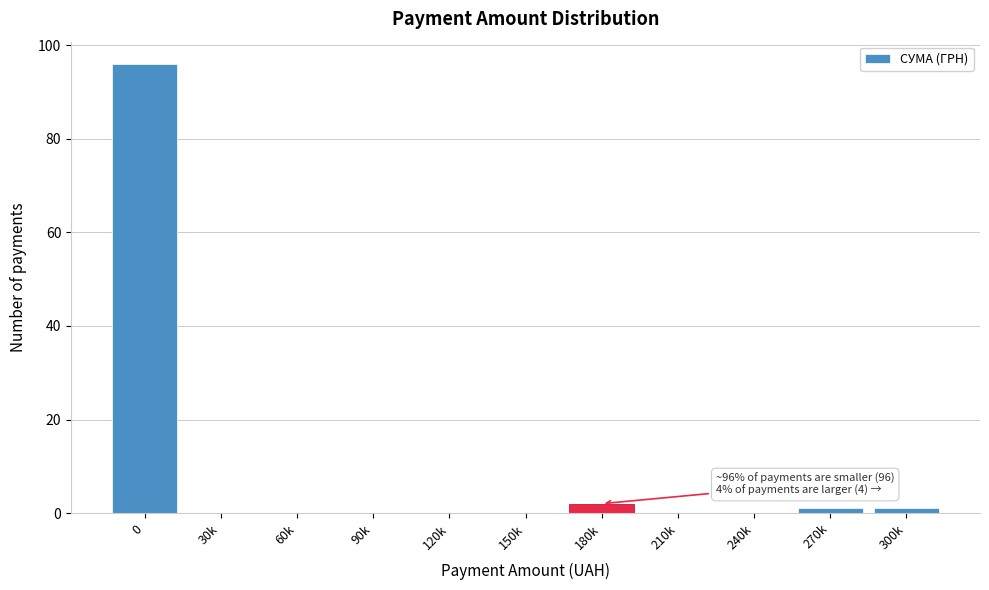

Reading left to right, extract all data points from this chart.

0=96	30k=0	60k=0	90k=0	120k=0	150k=0	180k=2	210k=0	240k=0	270k=1	300k=1